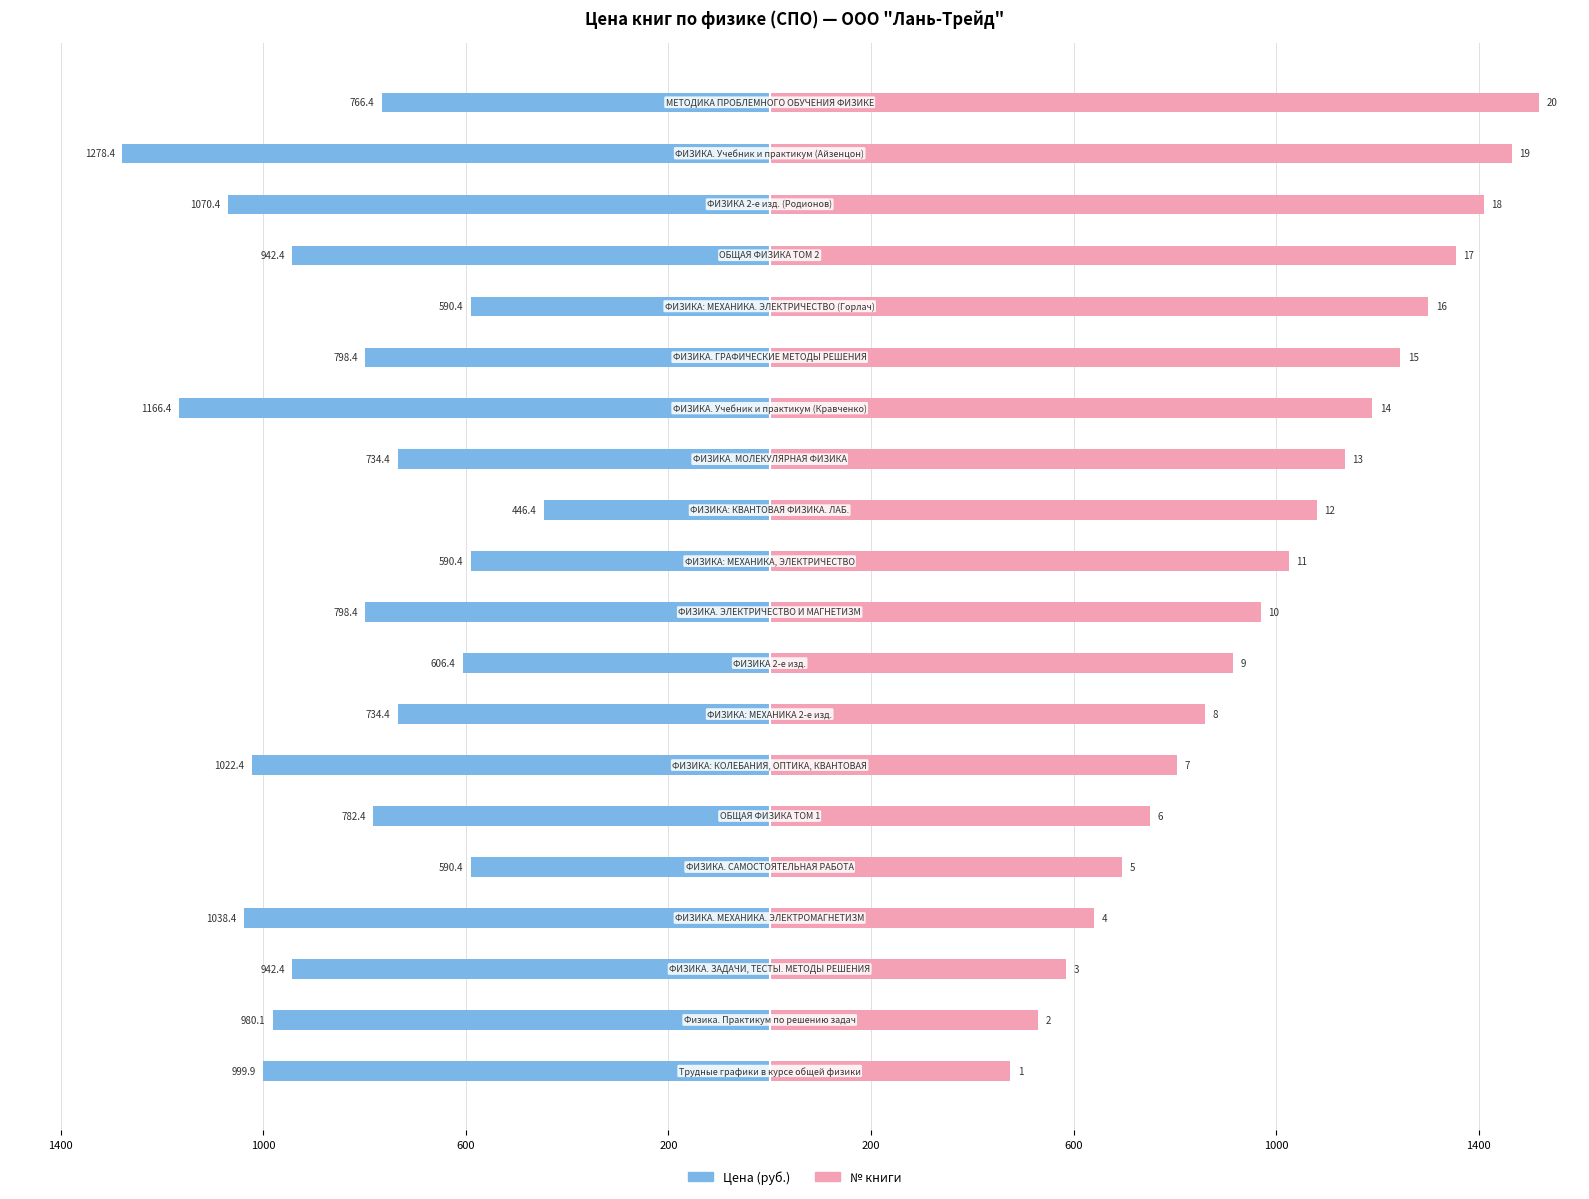

Which has a higher value, 200 or 12?

200